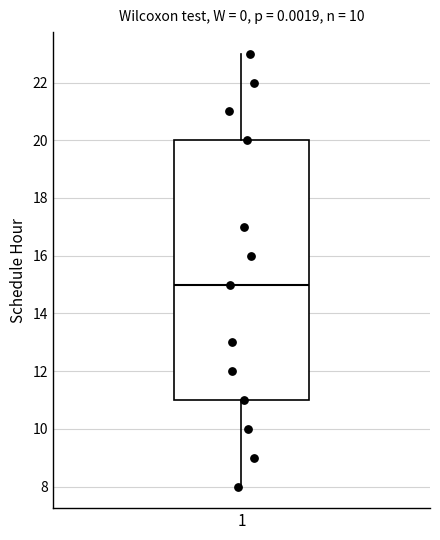

Transcribe this box plot: give where the median line is, the range the box spans, and where the two whiskers end, as read against the y-axis. The values are not printed on the chart, so give them approximately, as read against the axis.

median 15, box 11 to 20, whiskers 8 to 23